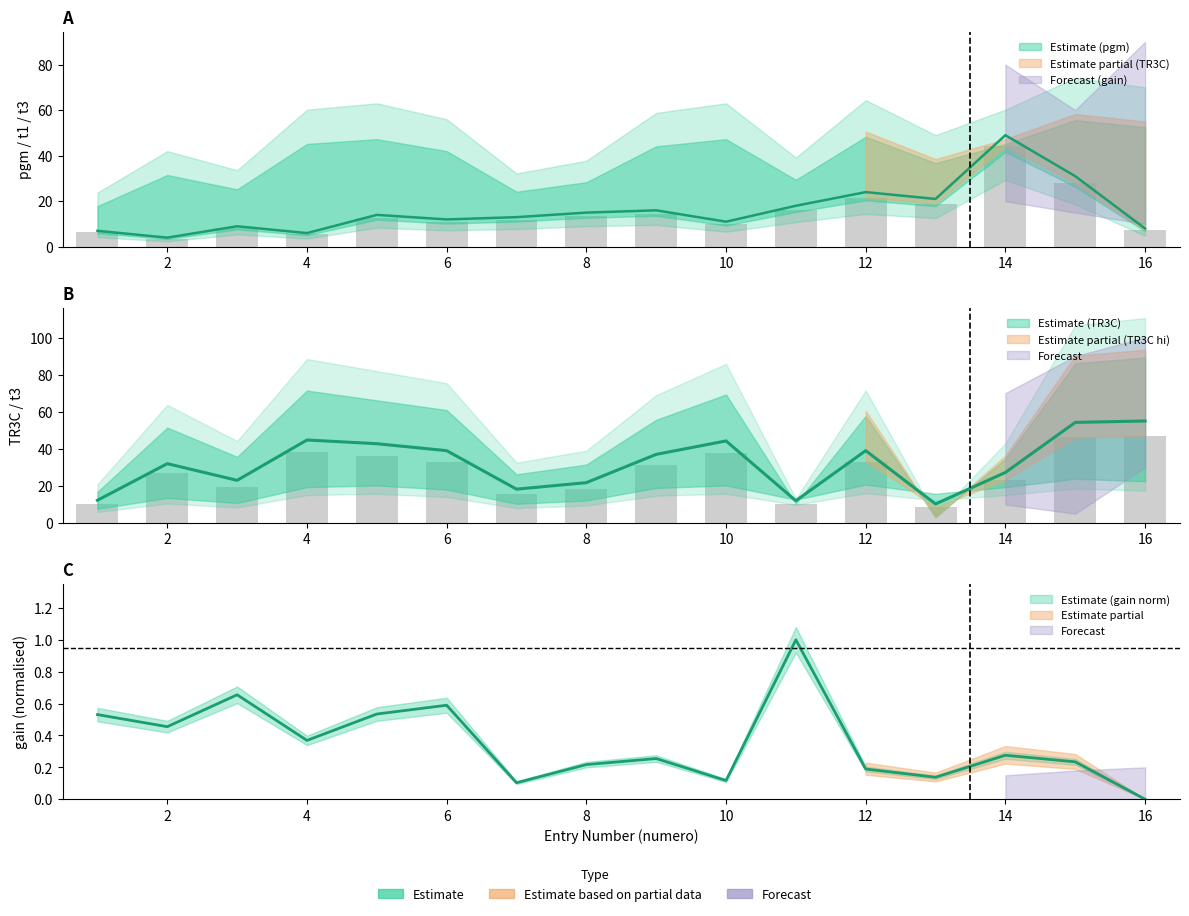

What is the difference between the highest and lowest values at 8?

21.5